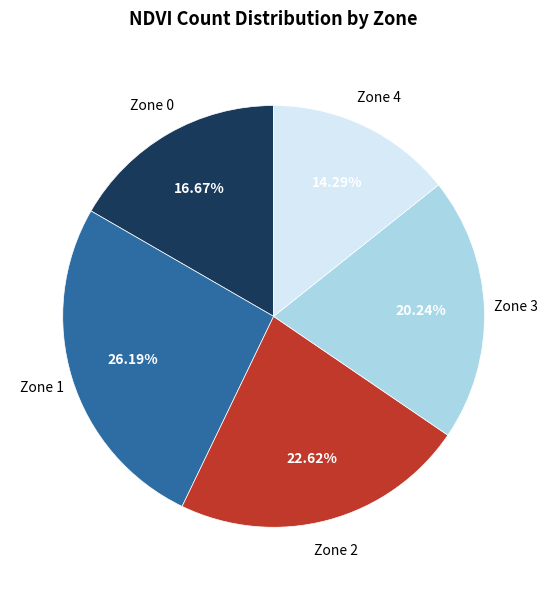

Is there any slice that represents more than half of the pie?

No